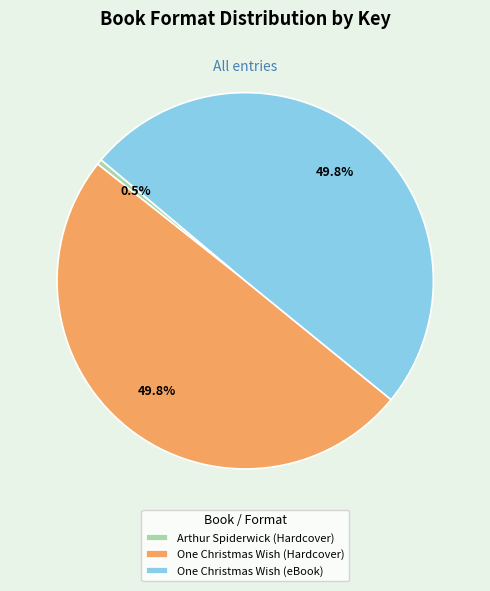

Is Arthur Spiderwick (Hardcover) the majority of the pie?

No